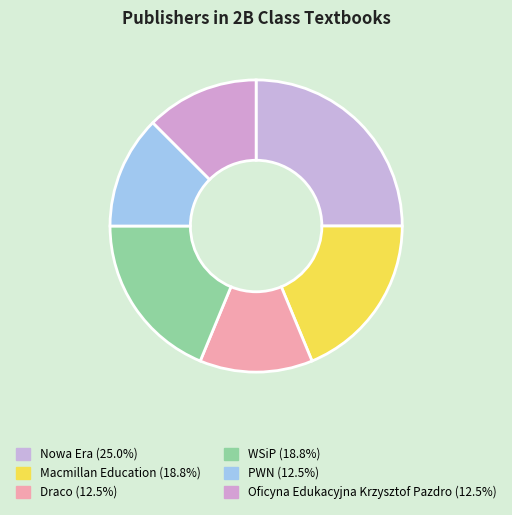

Is there a majority slice in this chart?

No